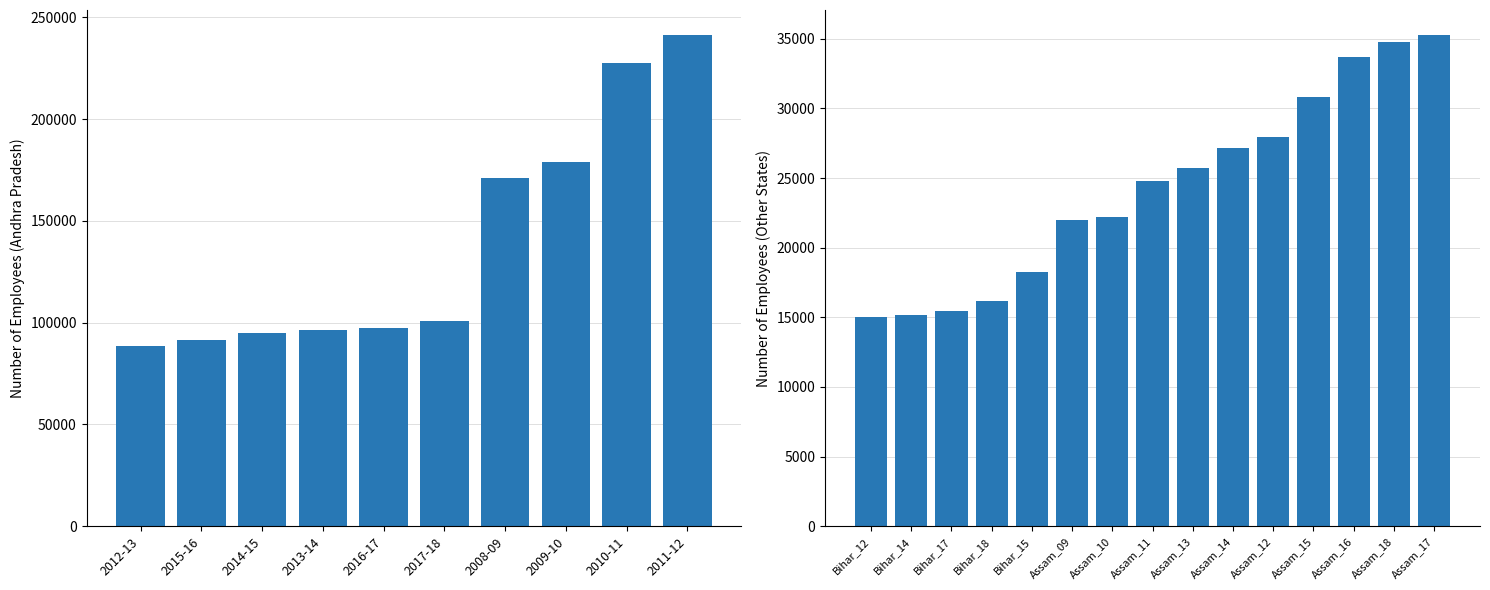

The value of Assam at 2013-14 is 27144. True or false?

True